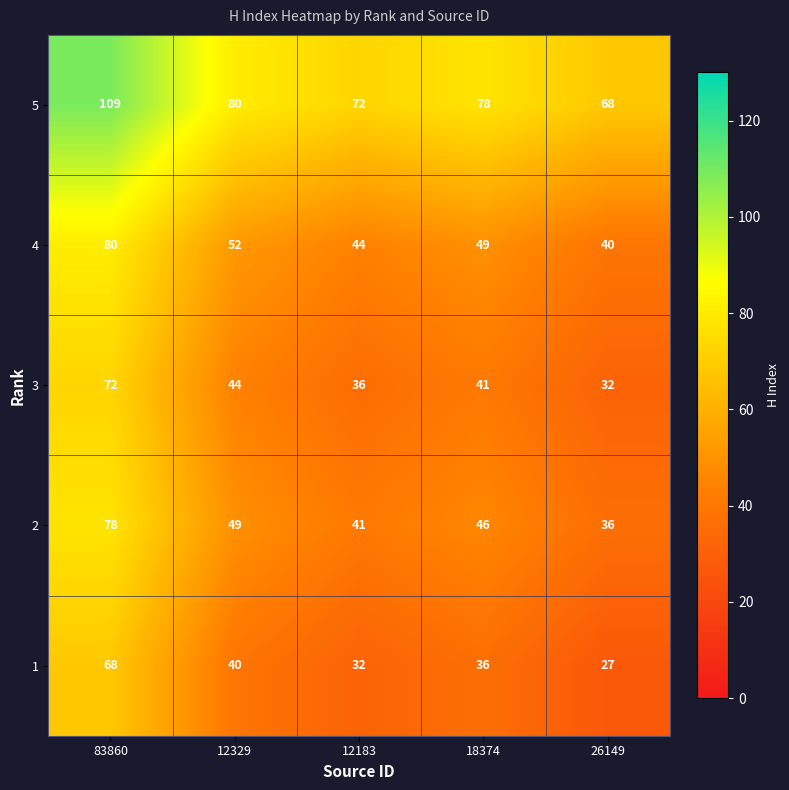

Reading right to left, list all the values displayed in this chart.

5: 26149=68	18374=78	12183=72	12329=80	83860=109
4: 26149=40	18374=49	12183=44	12329=52	83860=80
3: 26149=32	18374=41	12183=36	12329=44	83860=72
2: 26149=36	18374=46	12183=41	12329=49	83860=78
1: 26149=27	18374=36	12183=32	12329=40	83860=68